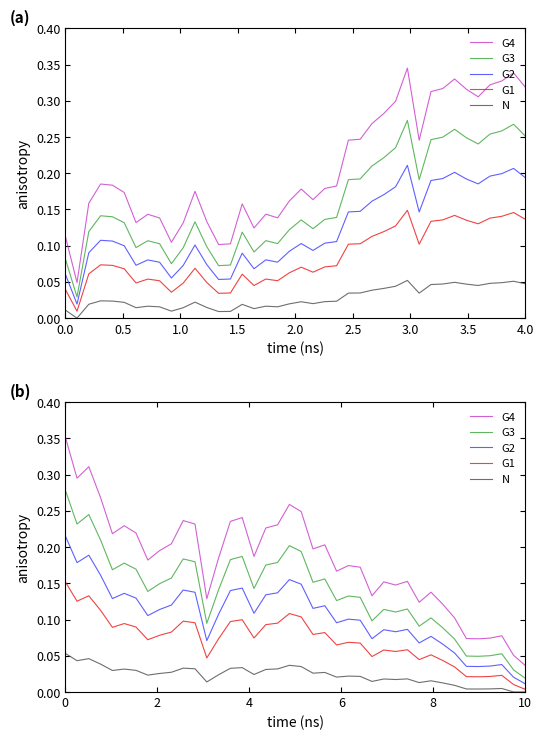

What is the average value of the G4 series?

0.2